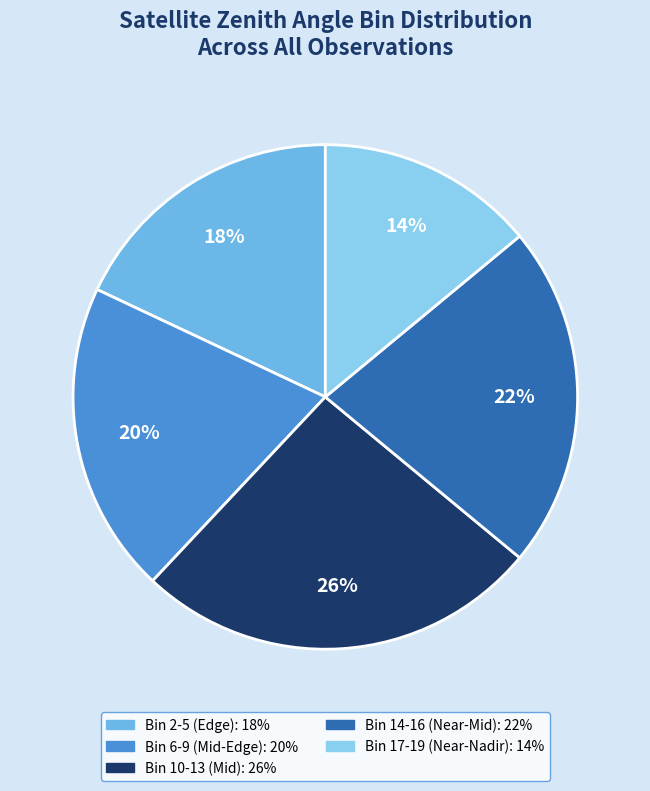

Count the number of slices in the pie.

5